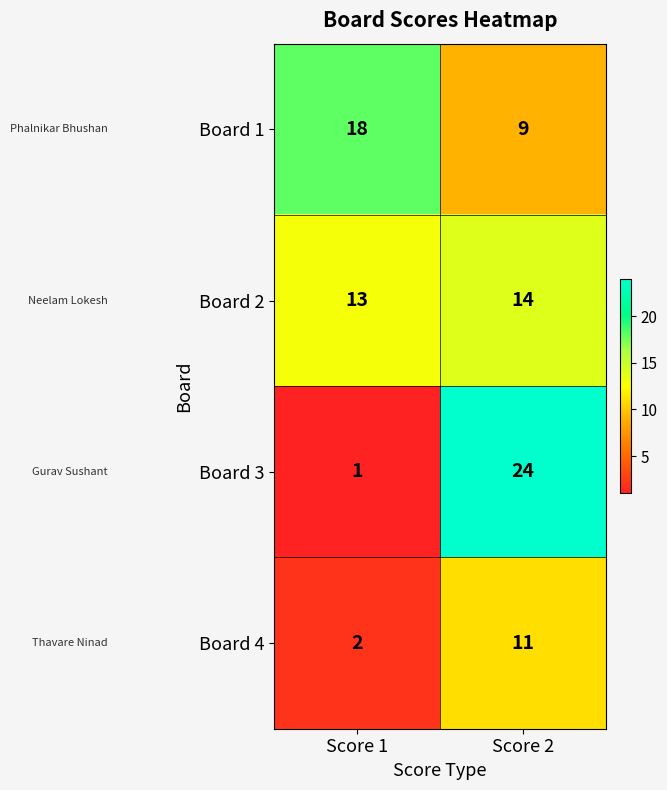

What is the difference between the maximum and minimum values in the Board 3 series?

23